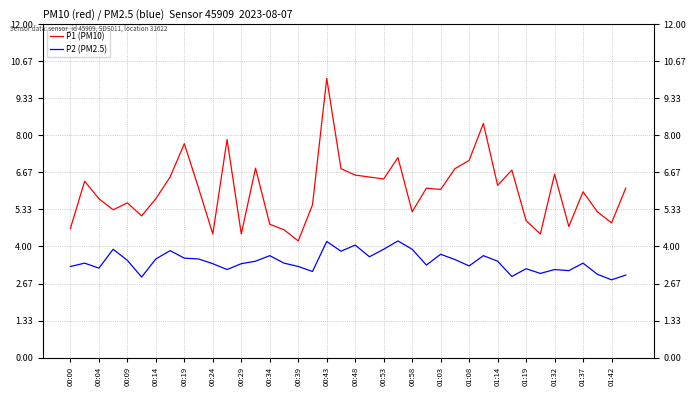

Reading left to right, extract all data points from this chart.

P1 (PM10): 4.7	6.3	5.7	5.3	5.6	5.1	5.7	6.5	7.7	6.1	4.5	7.8	4.5	6.8	4.8	4.6	4.2	5.5	10.1	6.8	6.6	6.5	6.4	7.2	5.2	6.1	6.0	6.8	7.1	8.4	6.2	6.8	4.9	4.5	6.6	4.7	6.0	5.2	4.8	6.1
P2 (PM2.5): 3.3	3.4	3.2	3.9	3.5	2.9	3.5	3.9	3.6	3.5	3.4	3.2	3.4	3.5	3.7	3.4	3.3	3.1	4.2	3.8	4.0	3.6	3.9	4.2	3.9	3.3	3.7	3.5	3.3	3.7	3.5	2.9	3.2	3.0	3.2	3.1	3.4	3.0	2.8	3.0